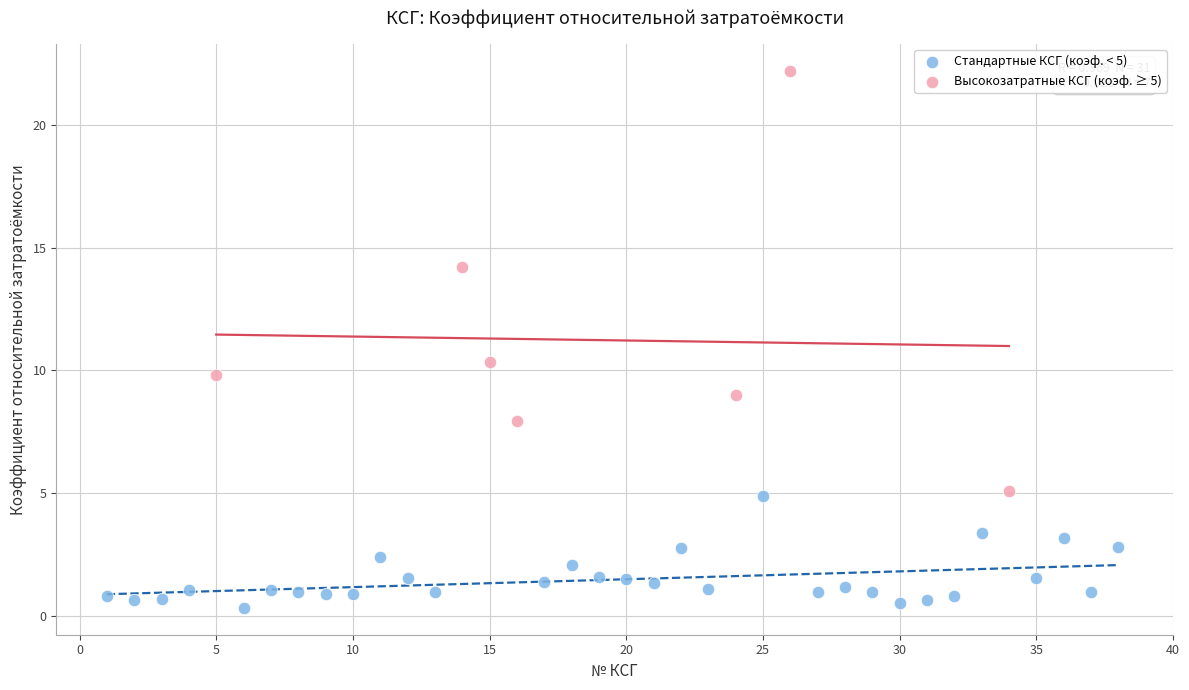

Which series has the largest Y range (max minus min)?

Высокозатратные КСГ (коэф. ≥ 5)